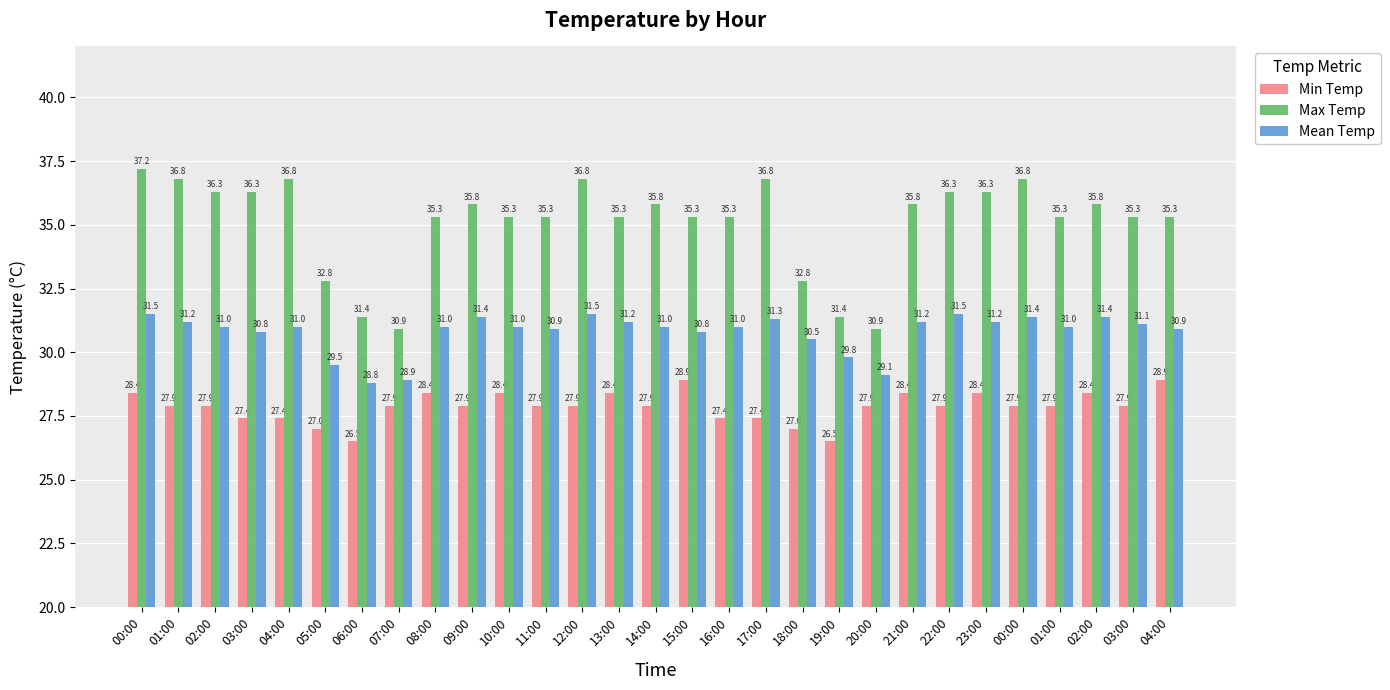

What is the total value across all series at 01:00?

95.9